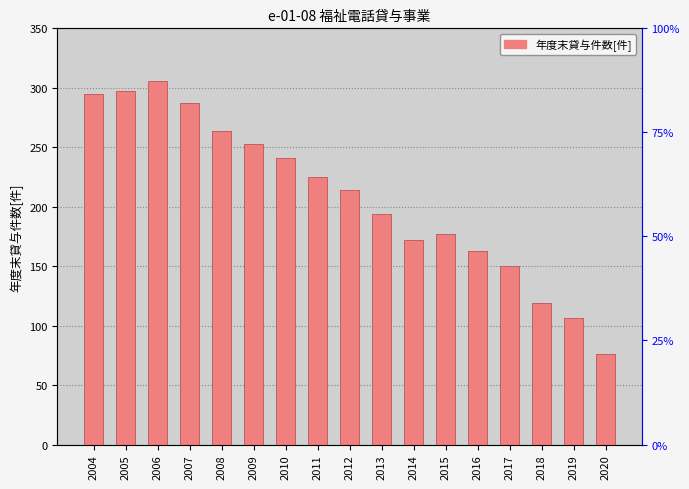

Is it true that the value at 2011 is 225?

True